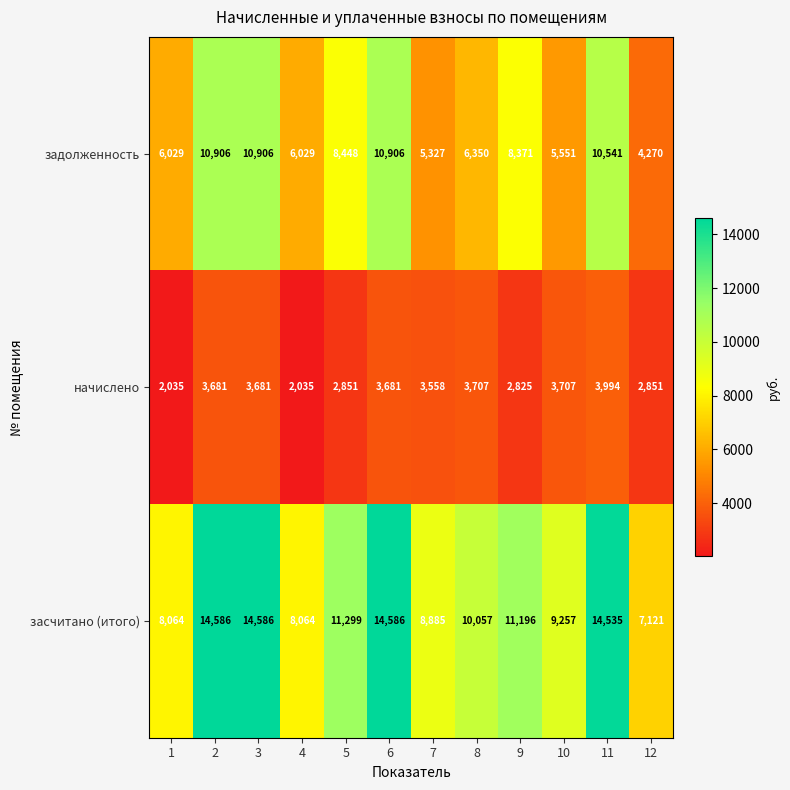

At how many categories does at least one series exceed 6364?

12